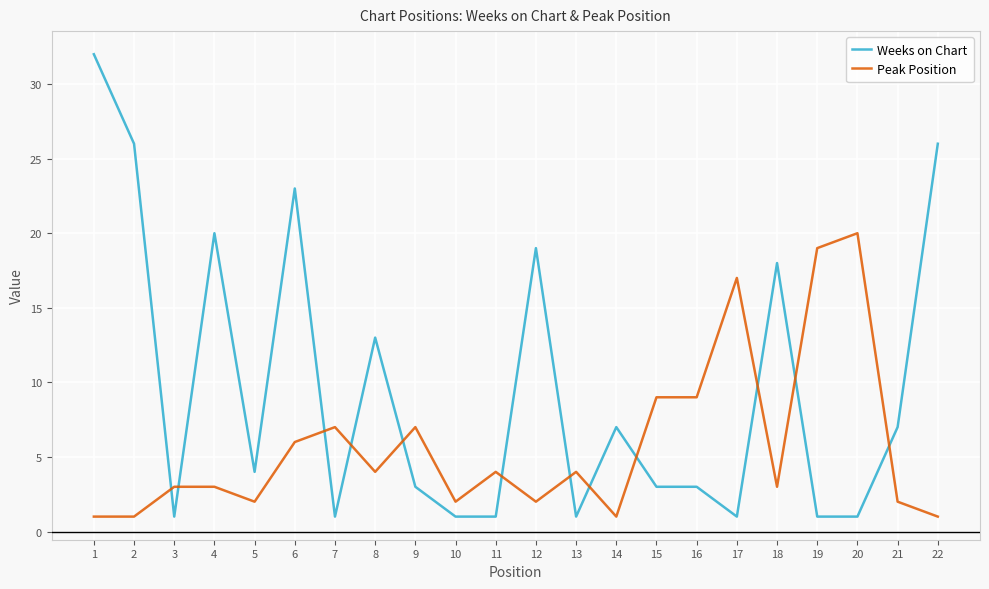

What are all the series names shown in the legend?

Weeks on Chart, Peak Position